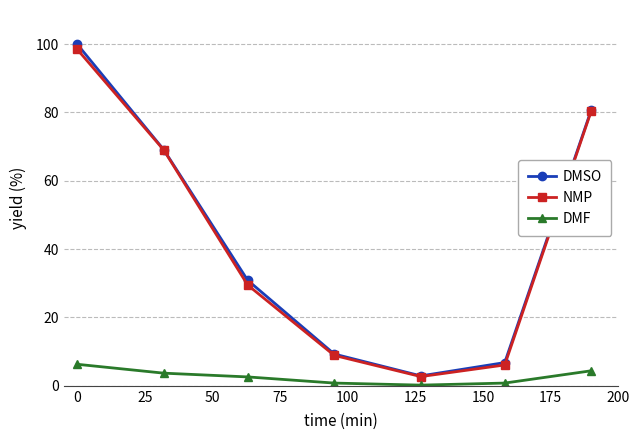

How many lines are shown in the chart?

3